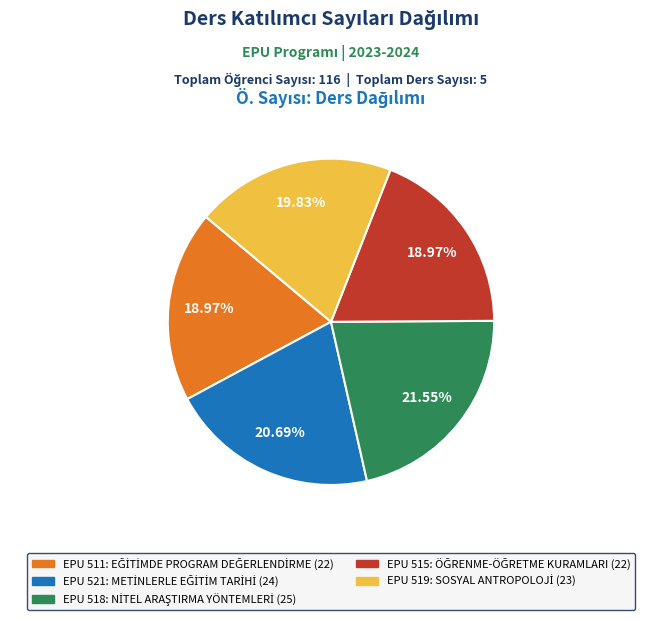

Which slice is the largest?

EPU 518